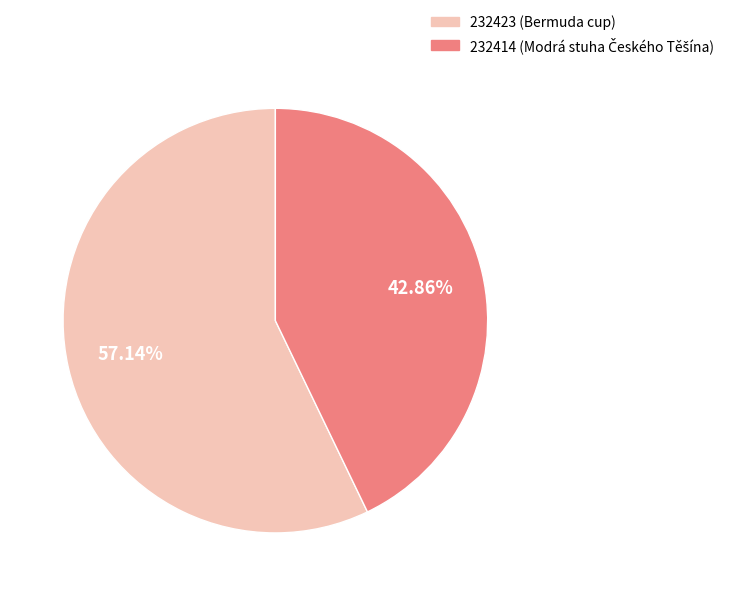

Is there any slice that represents more than half of the pie?

Yes